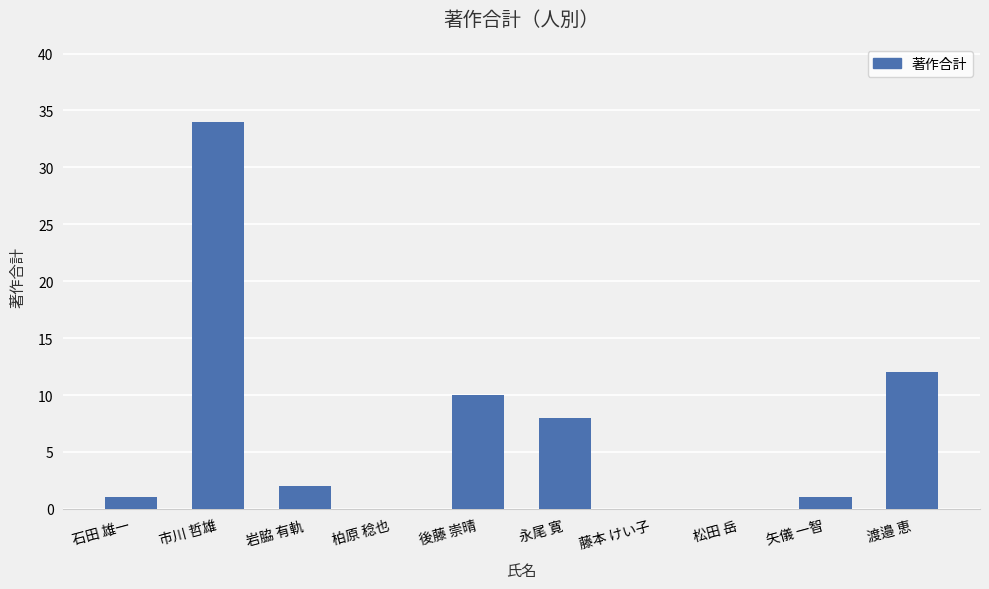

Where is the data nearest to the value 17?

渡邉 恵